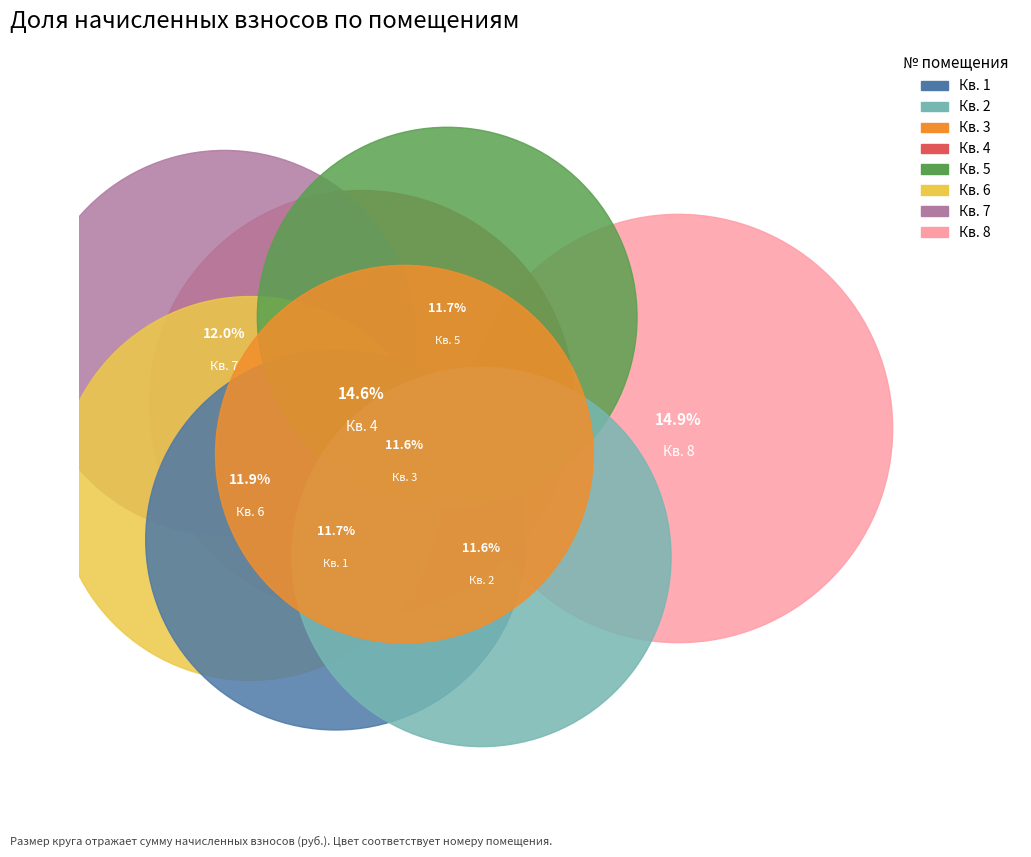

What is the ratio of the value at 4 to the value at 6?

1.2